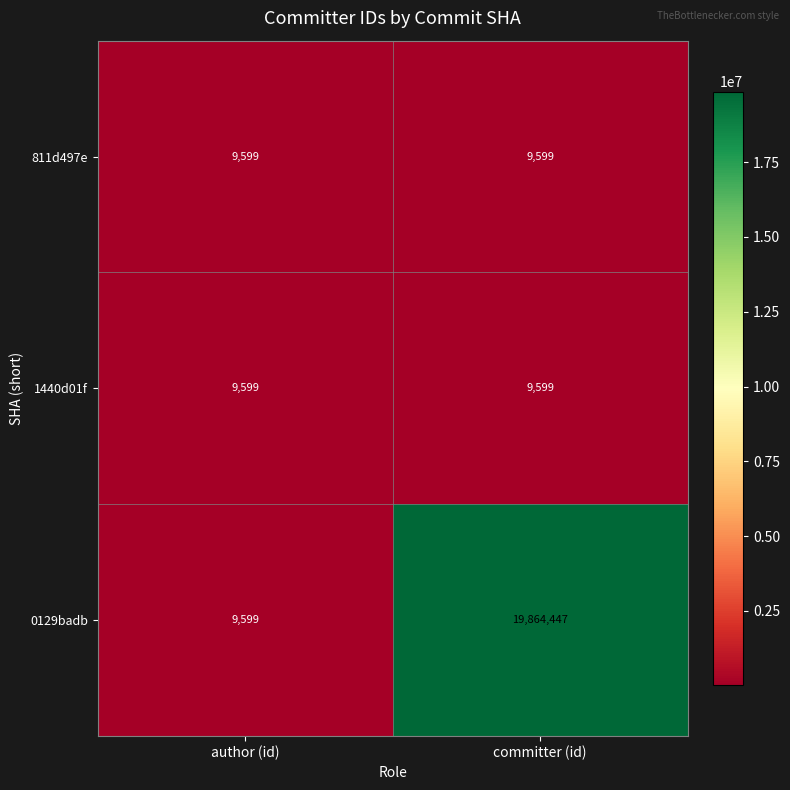

At which label does 0129badb reach its minimum?

author (id)